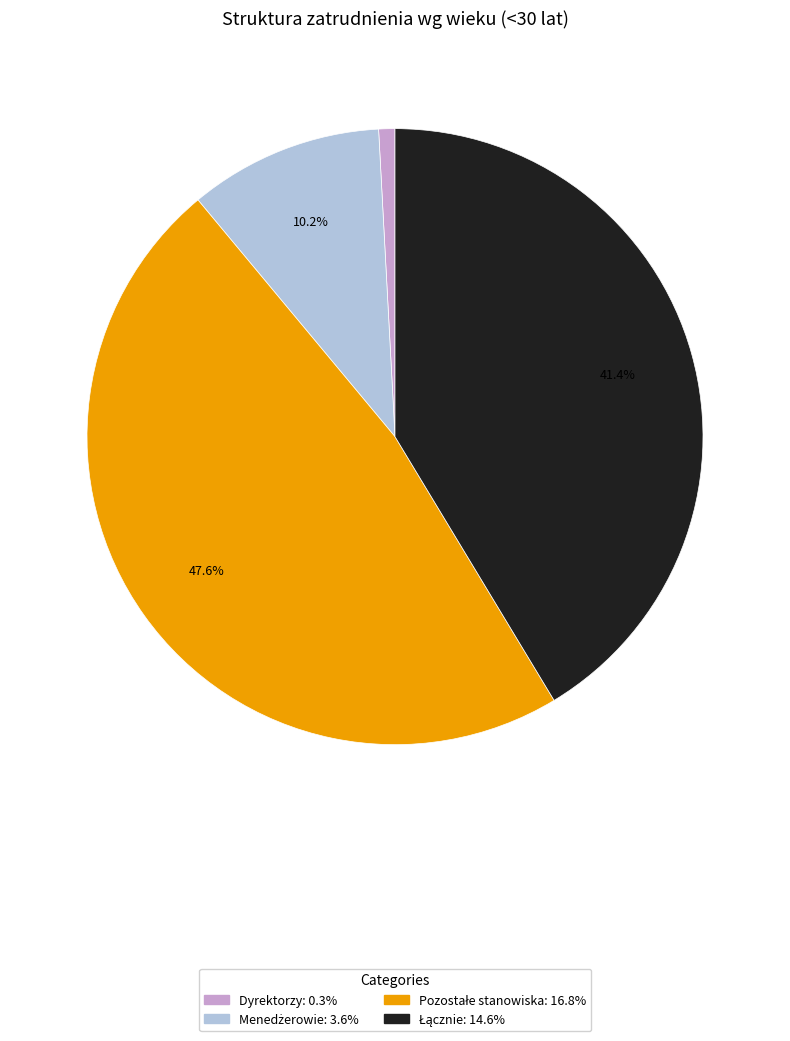

Which slice is the smallest?

Dyrektorzy